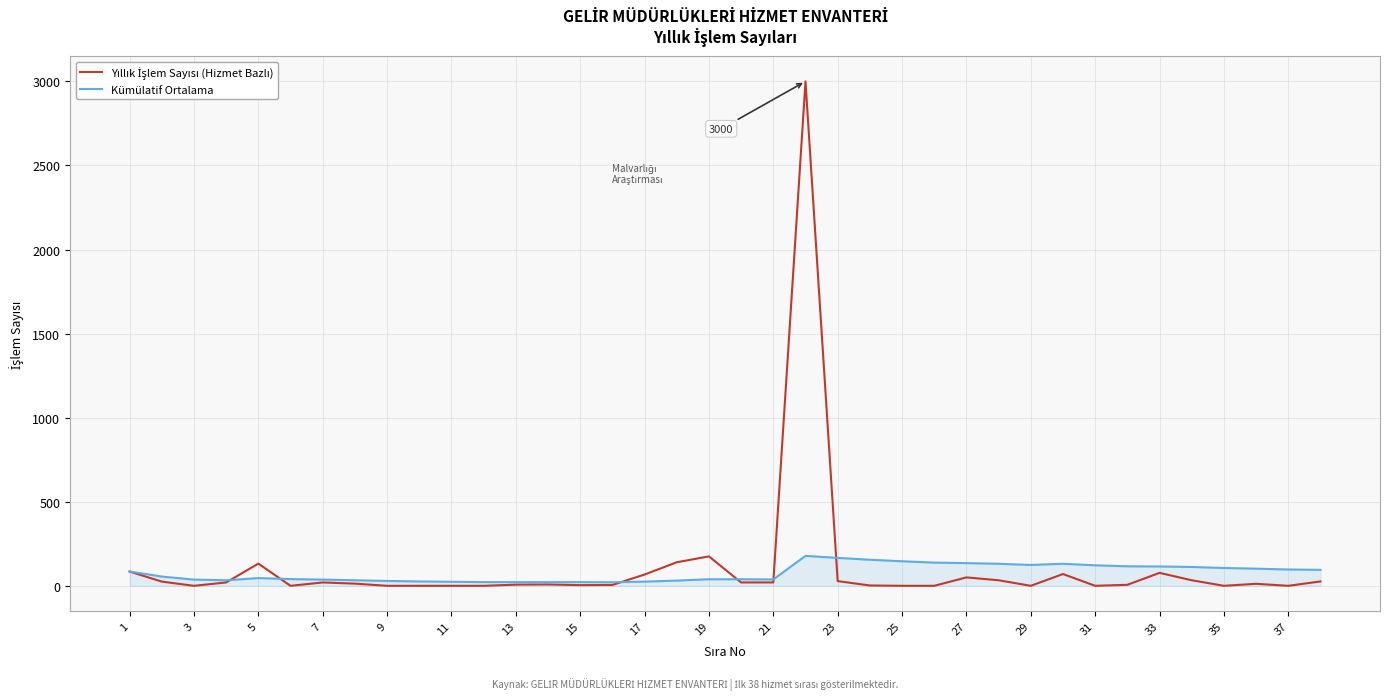

What is the greatest value displayed?

3000